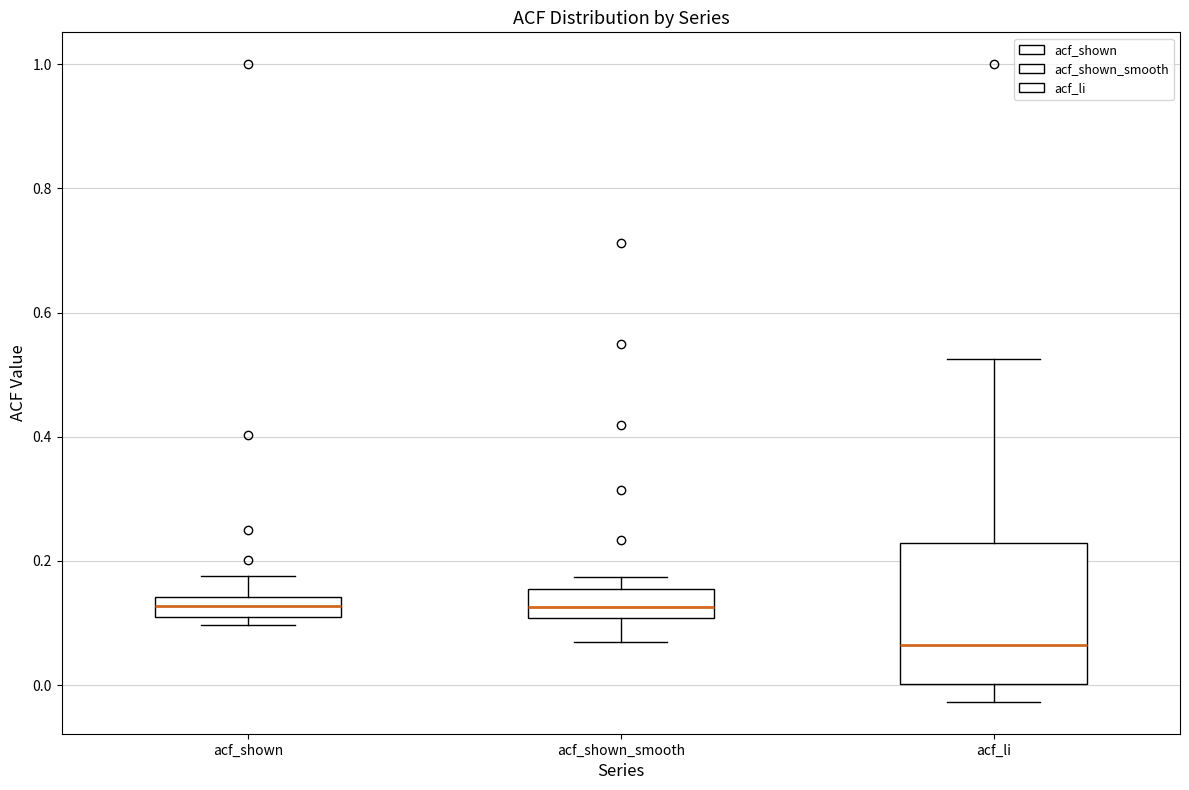

Reading left to right, transcribe this box plot: for each box, give where its median line is, the range the box spans, and where its two whiskers end, as read against the y-axis. The values are not printed on the chart, so give them approximately, as read against the axis.

acf_shown: median 0.12, box 0.10 to 0.14, whiskers 0.10 (just below the box's lower edge) to 0.18
acf_shown_smooth: median 0.12, box 0.10 to 0.16, whiskers 0.08 to 0.18
acf_li: median 0.06, box 0.00 to 0.22, whiskers -0.02 to 0.52